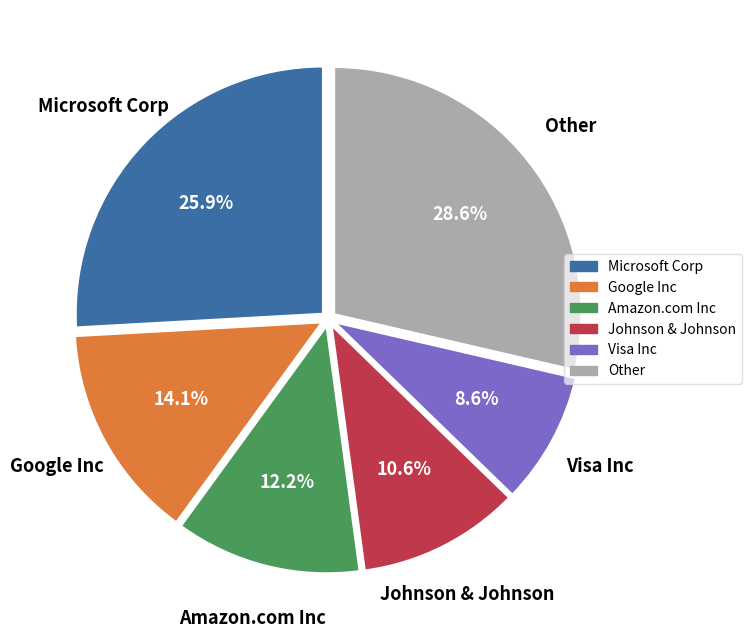

What is the total percentage of Amazon.com Inc and Google Inc?

26.3%